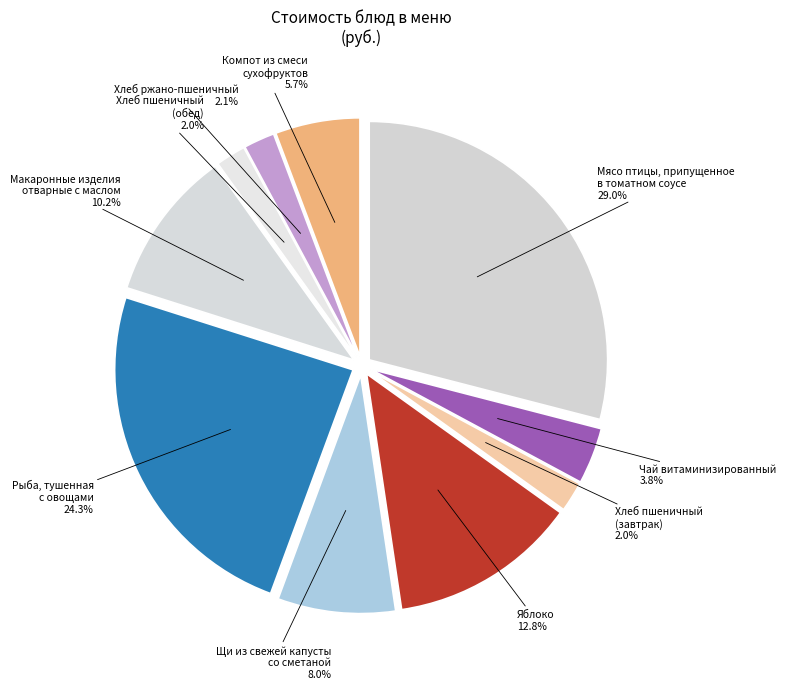

To the nearest percent, what is the difference between the Хлеб пшеничный
(завтрак) and Чай витаминизированный slice percentages?

2%